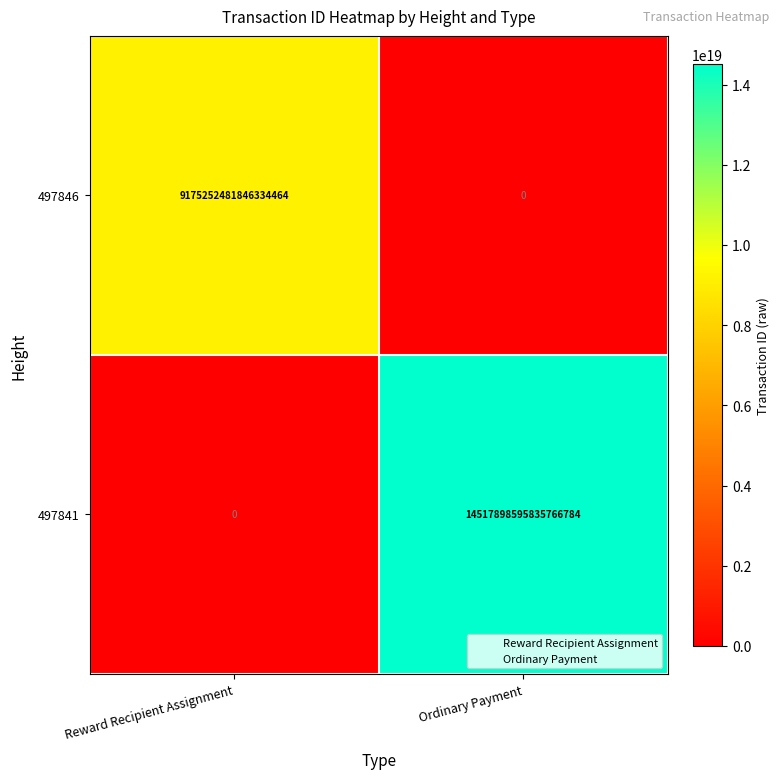

At which label is 497841 closest to 7258949297917883392?

Reward Recipient Assignment